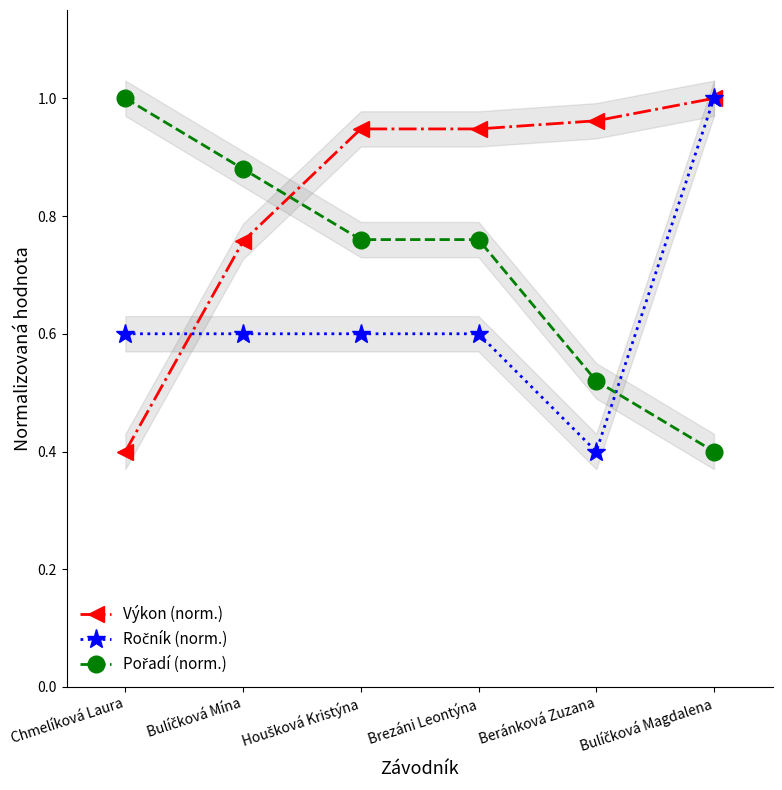

How many distinct data groups are displayed?

3